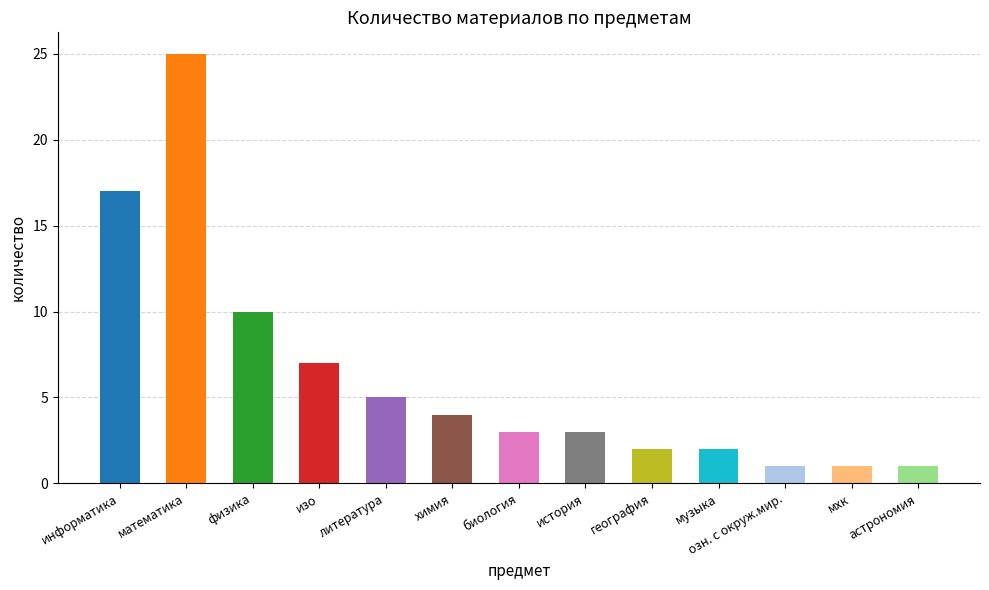

At which category does the chart reach its peak across all series?

математика